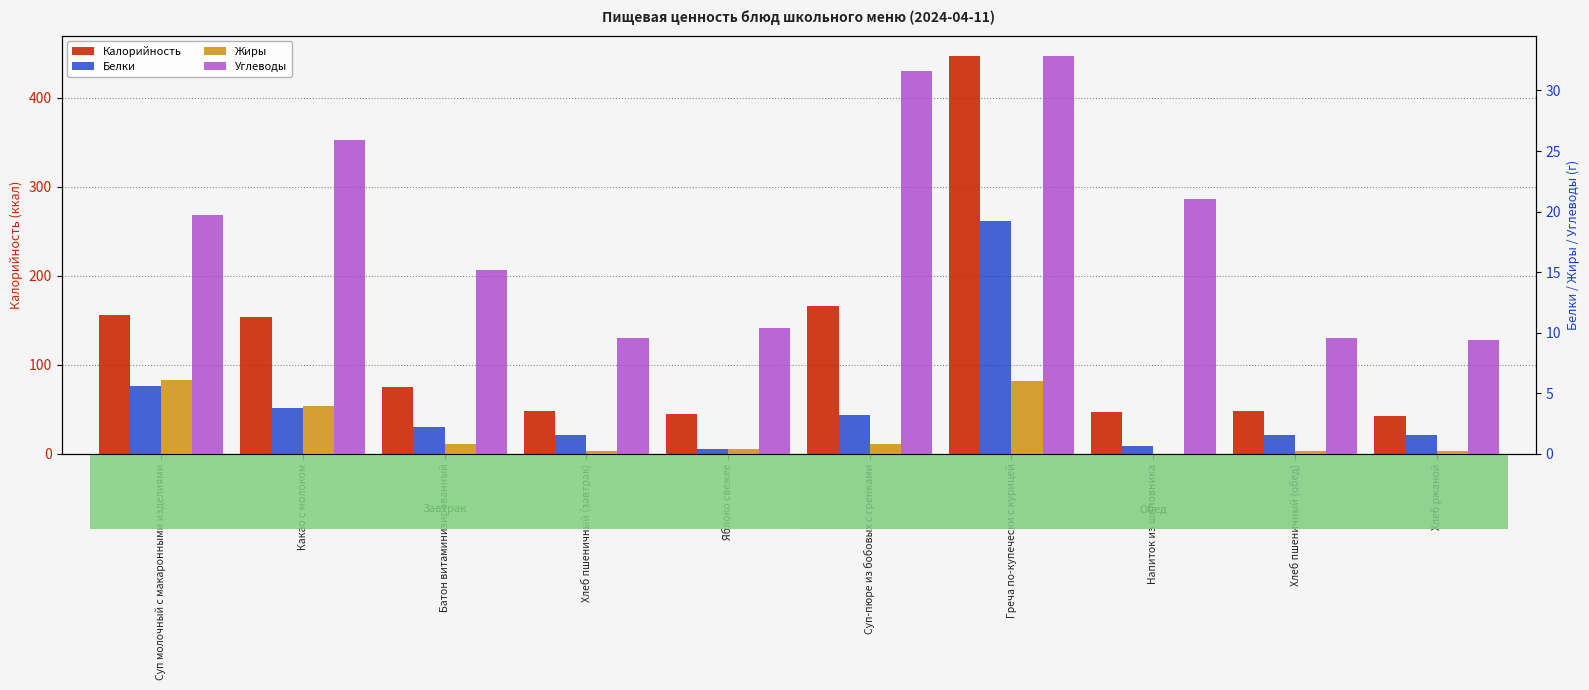

What position from the left is Яблоко свежее?

5